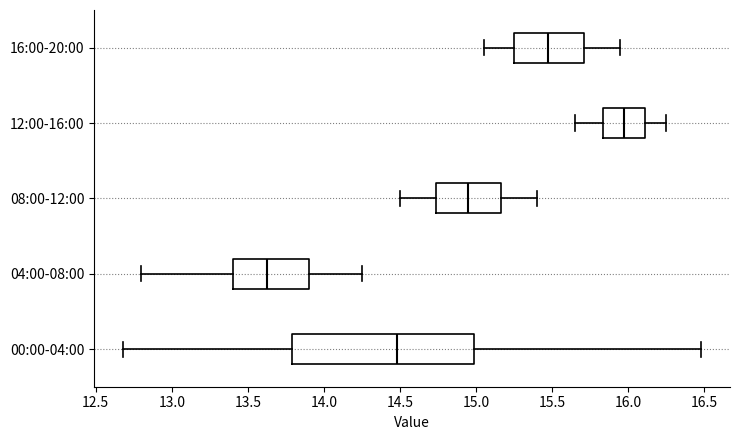

Reading bottom to top, transcribe this box plot: for each box, give where its median line is, the range the box spans, and where its two whiskers end, as read against the x-axis. The values are not printed on the chart, so give them approximately, as read against the axis.

00:00-04:00: median 14.50, box 13.80 to 15.00, whiskers 12.70 to 16.50
04:00-08:00: median 13.65, box 13.40 to 13.90, whiskers 12.80 to 14.25
08:00-12:00: median 14.95, box 14.75 to 15.15, whiskers 14.50 to 15.40
12:00-16:00: median 16.00, box 15.85 to 16.10, whiskers 15.65 to 16.25
16:00-20:00: median 15.50, box 15.25 to 15.70, whiskers 15.05 to 15.95